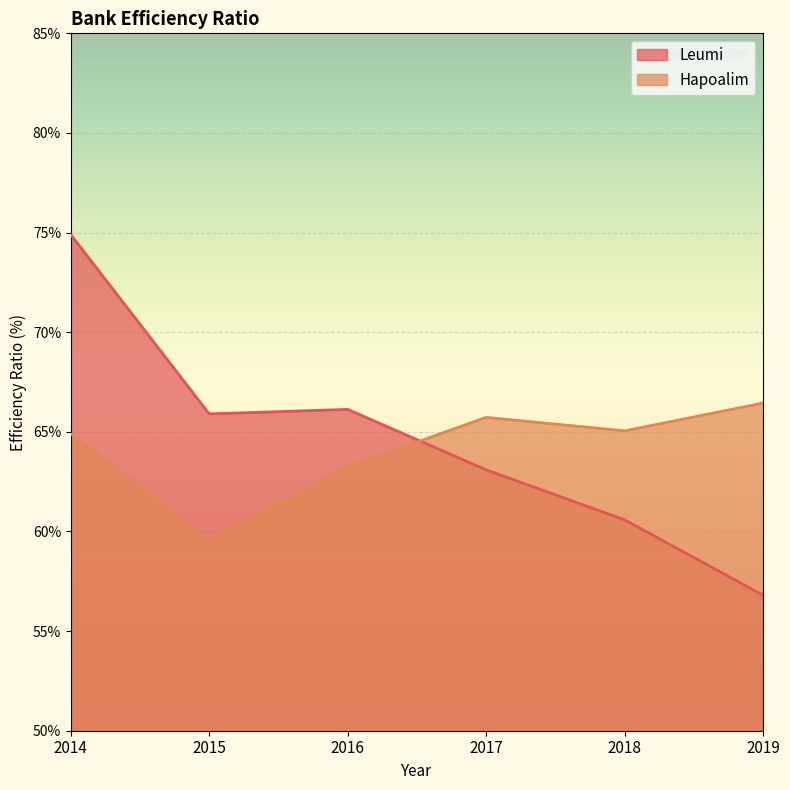

Which label corresponds to the smallest value in the chart?

2019